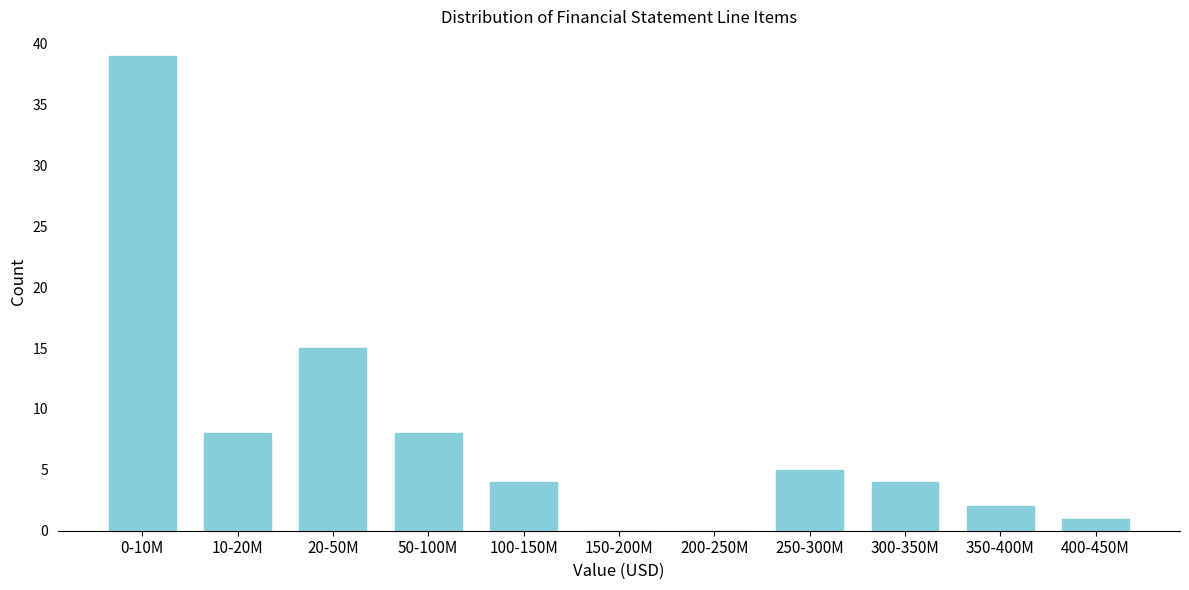

Reading right to left, extract all data points from this chart.

400-450M=1	350-400M=2	300-350M=4	250-300M=5	200-250M=0	150-200M=0	100-150M=4	50-100M=8	20-50M=15	10-20M=8	0-10M=39